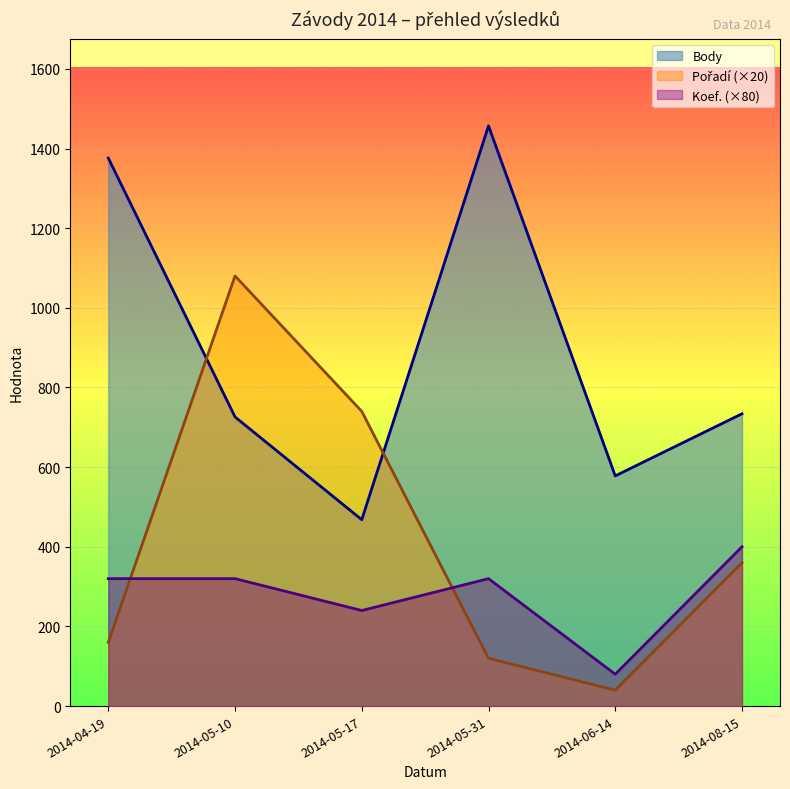

Reading left to right, what are all the values shown in this chart?

Pořadí: 2014-04-19=160	2014-05-10=1080	2014-05-17=740	2014-05-31=120	2014-06-14=40	2014-08-15=360
Body: 2014-04-19=1376	2014-05-10=726	2014-05-17=468	2014-05-31=1457	2014-06-14=578	2014-08-15=734
Koef.: 2014-04-19=320	2014-05-10=320	2014-05-17=240	2014-05-31=320	2014-06-14=80	2014-08-15=400